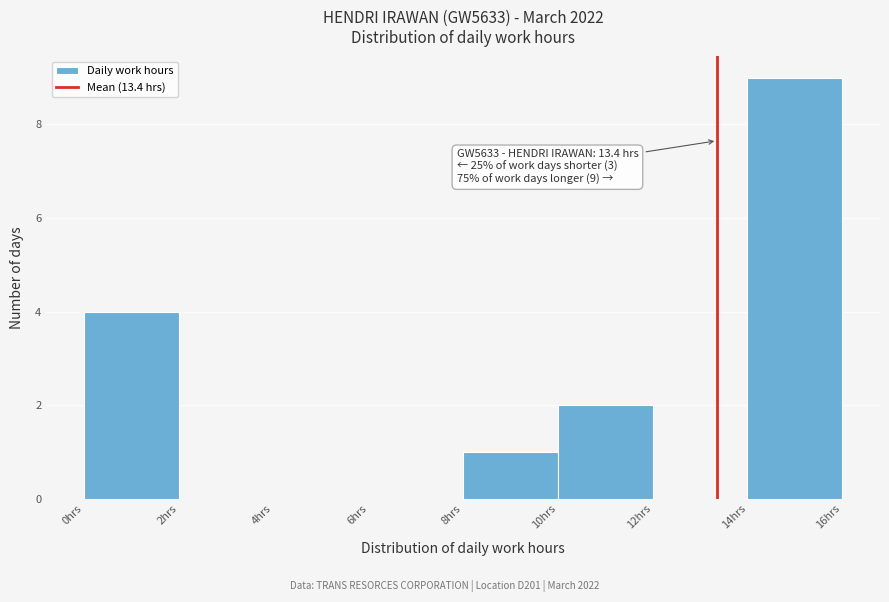

Over which range of the x-axis is the bar tallest?

14 to 16